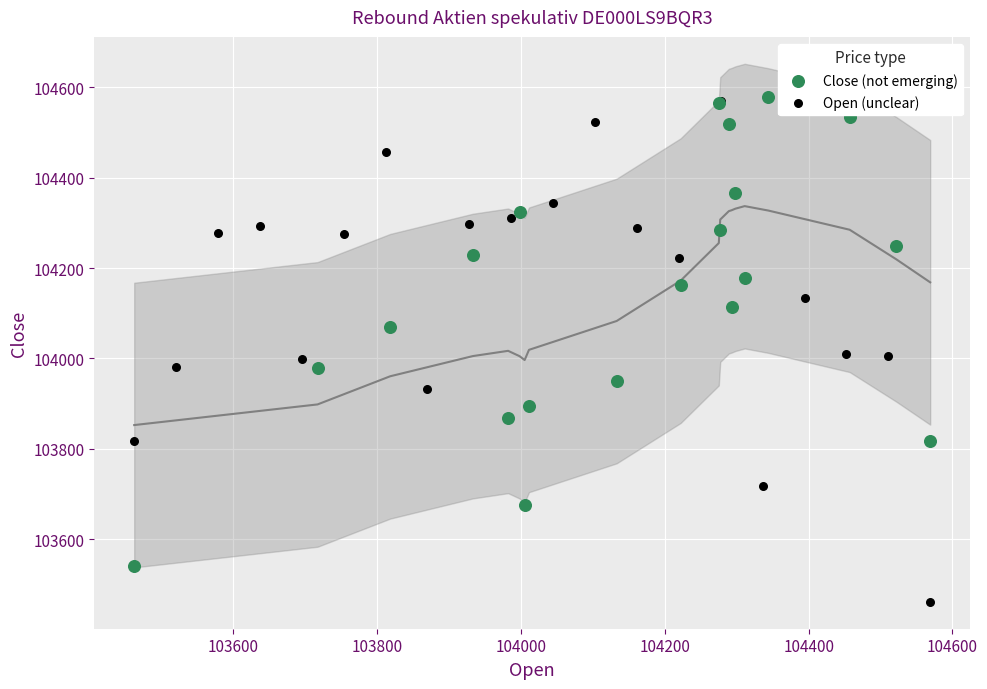

Which series contains the lowest Y value?

Open (unclear)